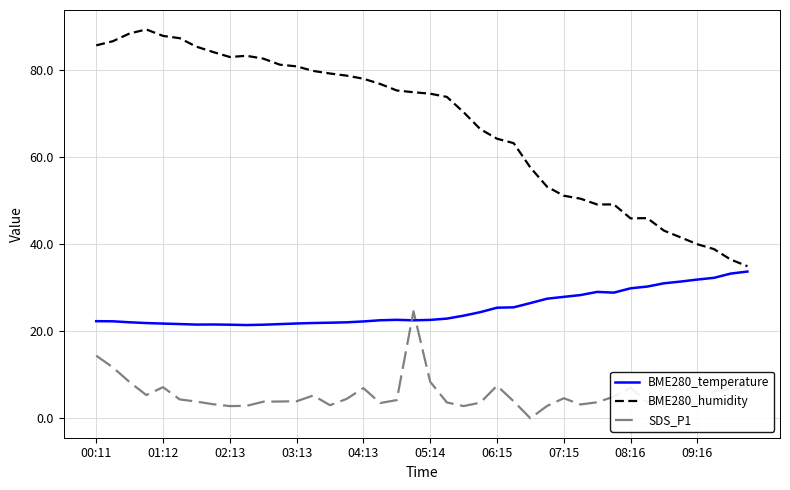

Which series has the largest range (max minus min)?

BME280_humidity